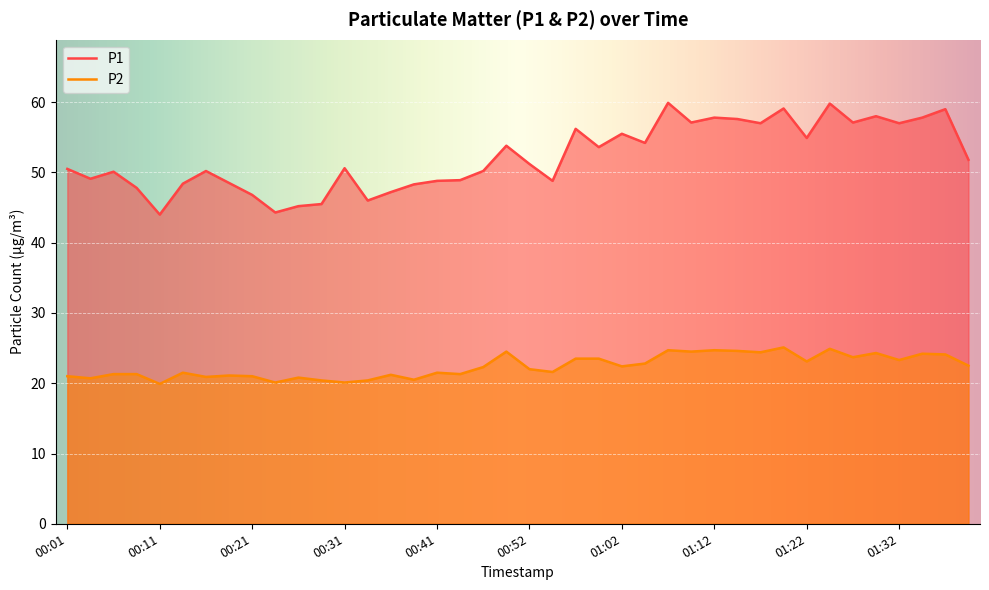

How many lines are shown in the chart?

2